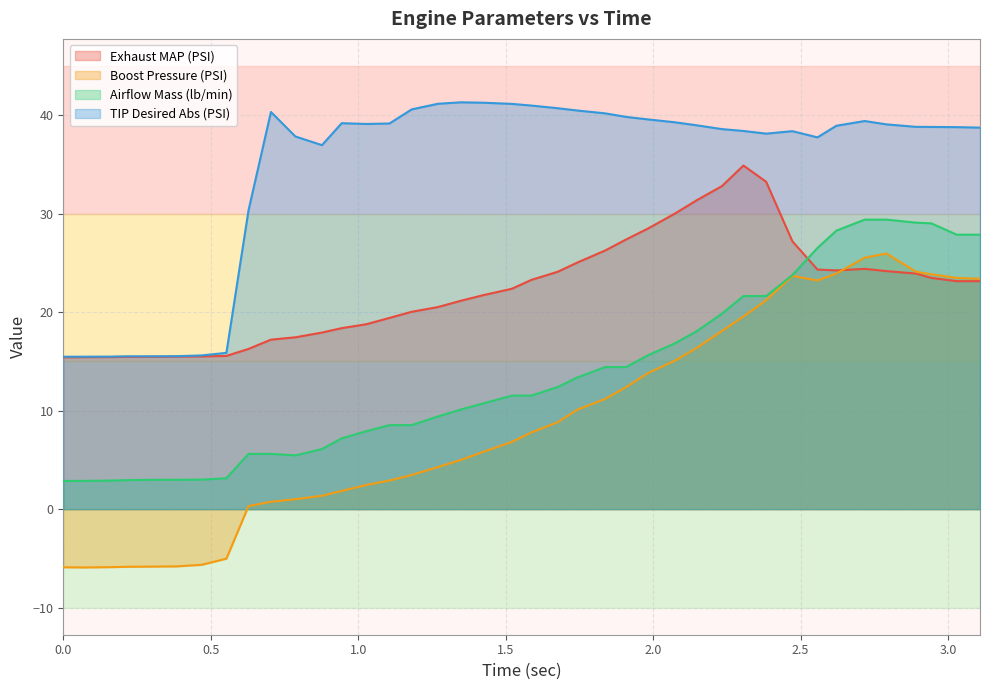

List the series in order of their peak value, lowest first.

Boost Pressure (PSI), Airflow Mass (lb/min), Exhaust MAP (PSI), TIP Desired Abs (PSI)